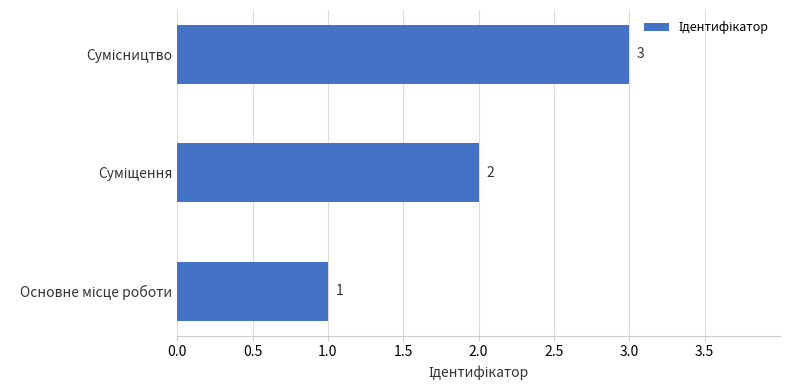

Count the values in the range 1 to 3.

3